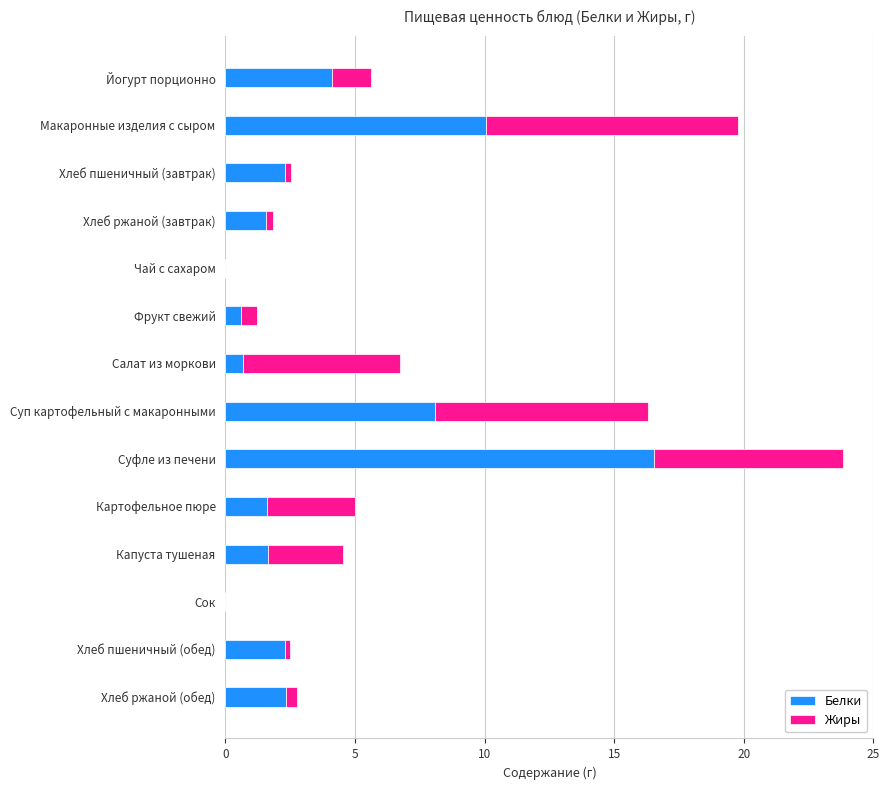

What is the total value across all series at Суп картофельный с макаронными?

16.3